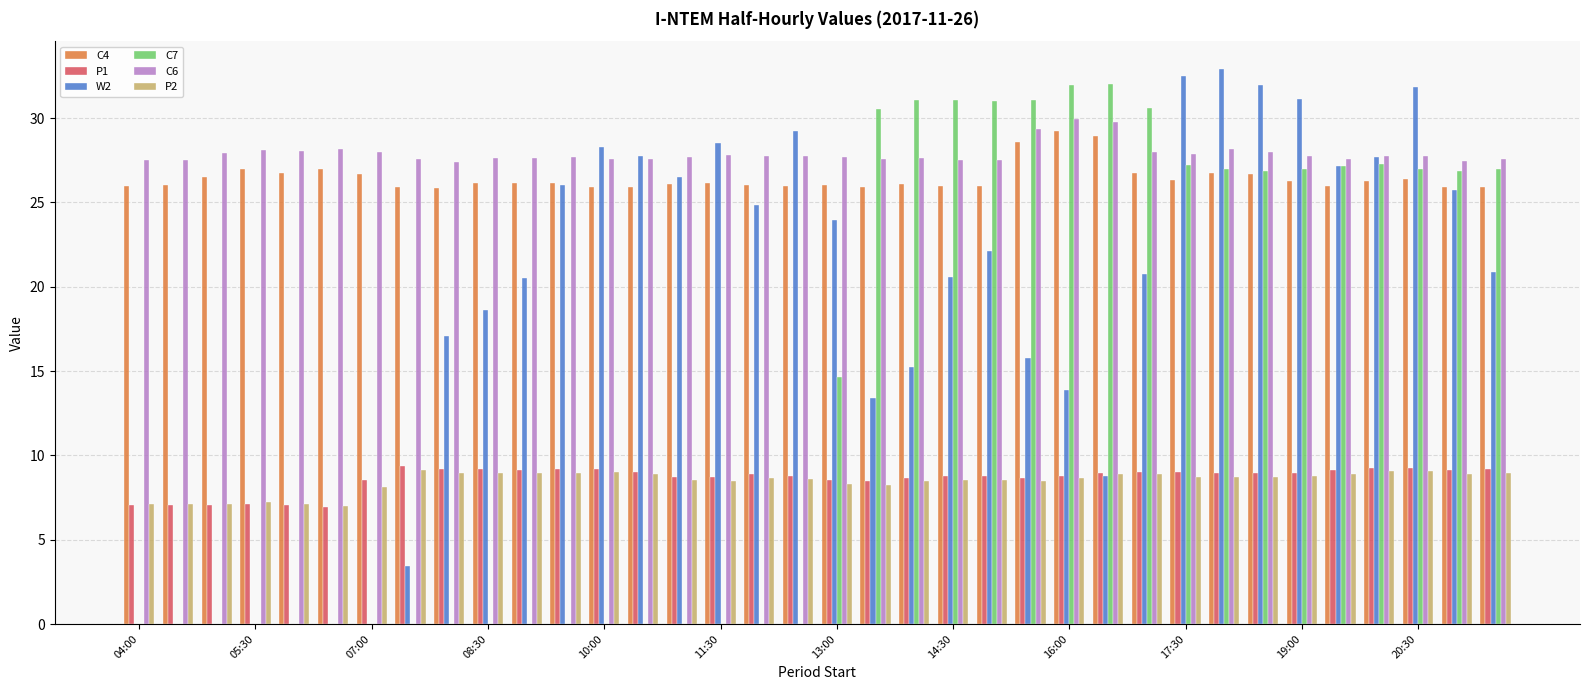

What is the sum of all P1 values?

310.7